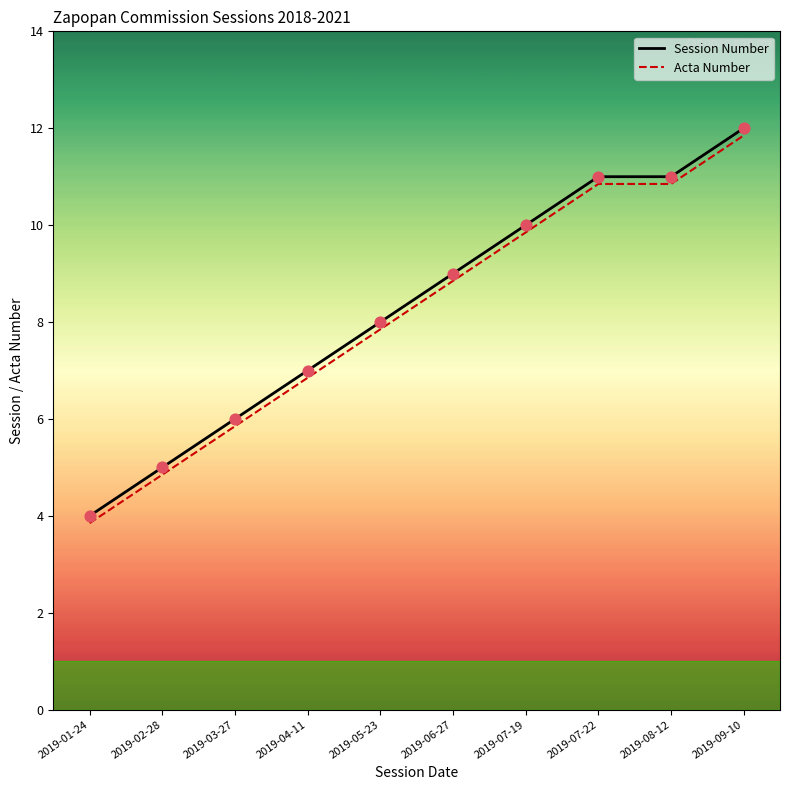

Which series has the widest spread of Y values?

Session Number